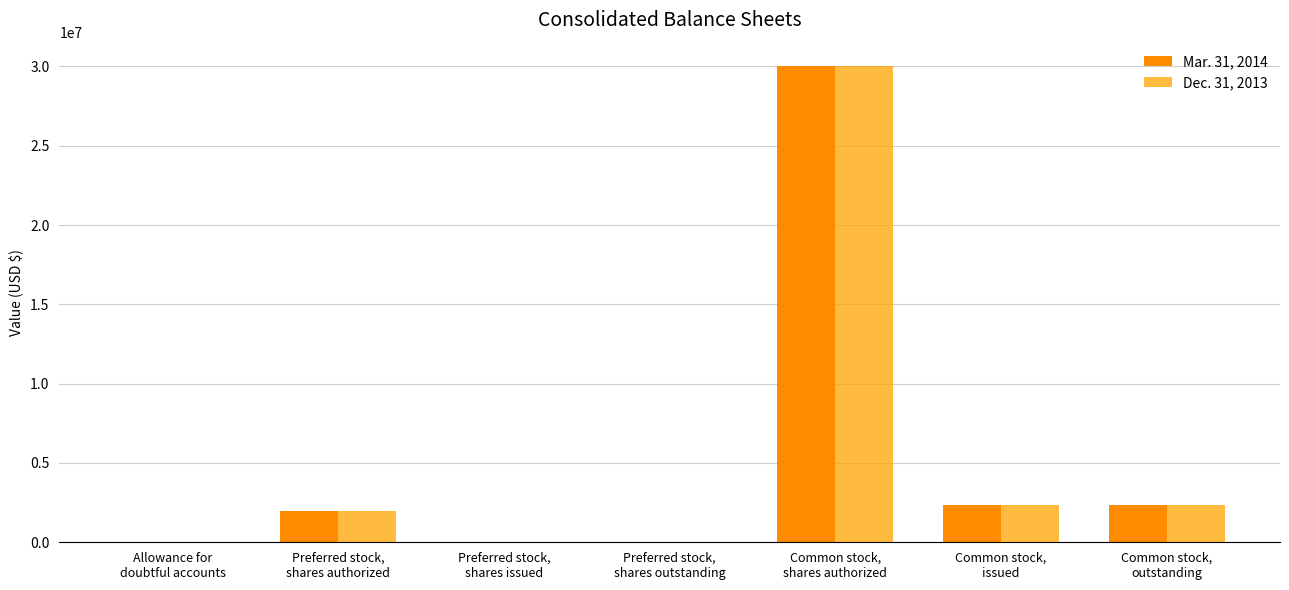

The Dec. 31, 2013 series shows 12913277 at Preferred stock,
shares outstanding. True or false?

False